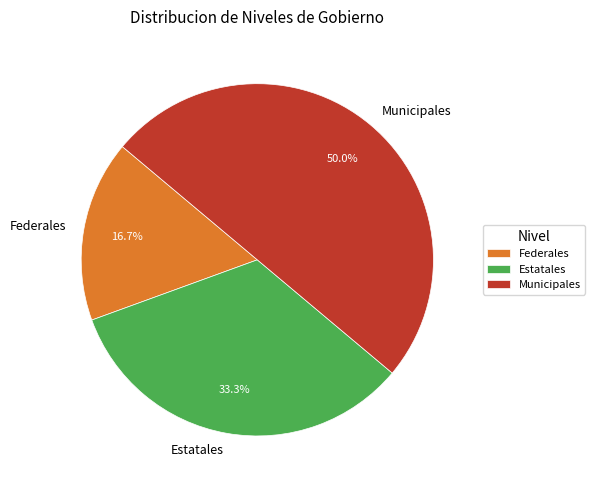

Rank the categories by value from lowest to highest.

Federales, Estatales, Municipales